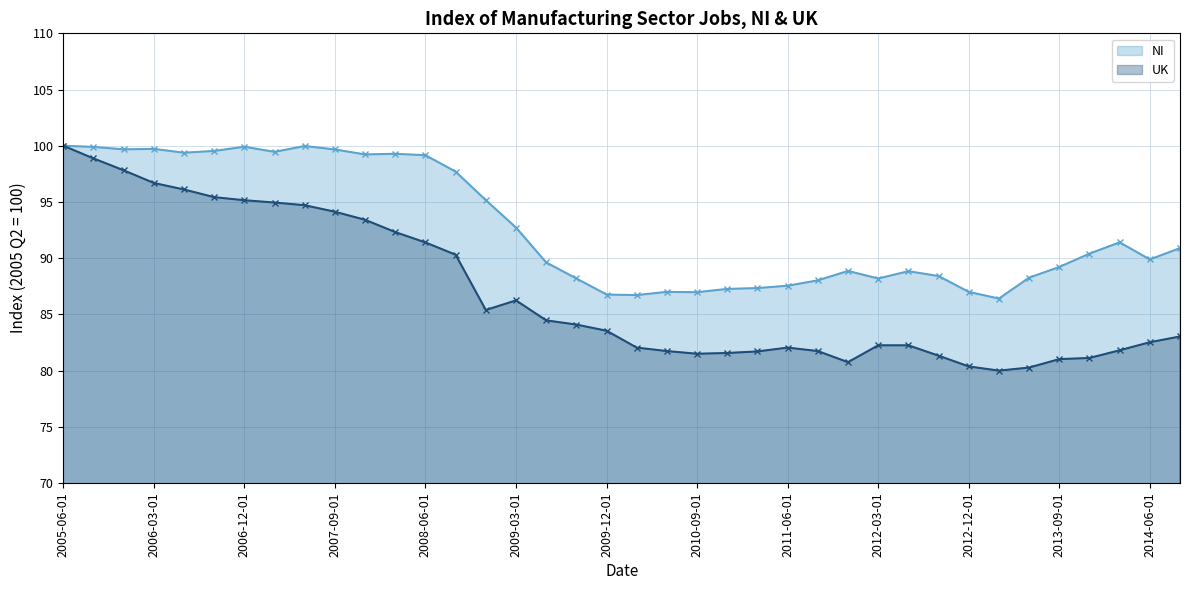

What is the value of the NI point at the 29th from the left?

88.8